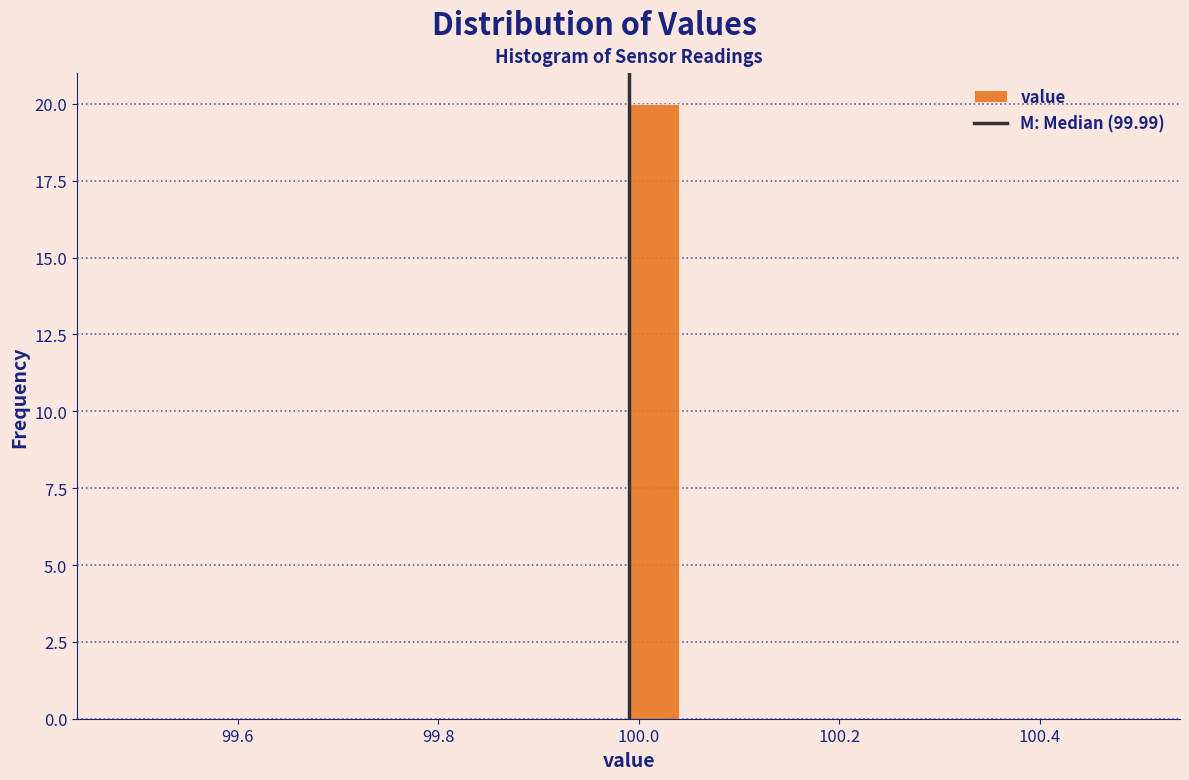

Read against the x-axis, roughly where is the centre of the tallest bar?

100.02